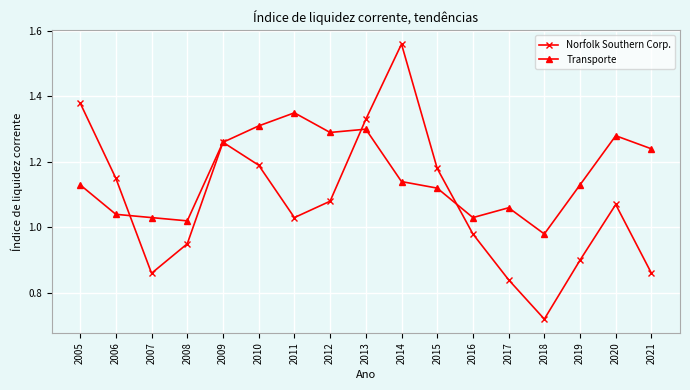

At which label does Transporte reach its peak?

2011